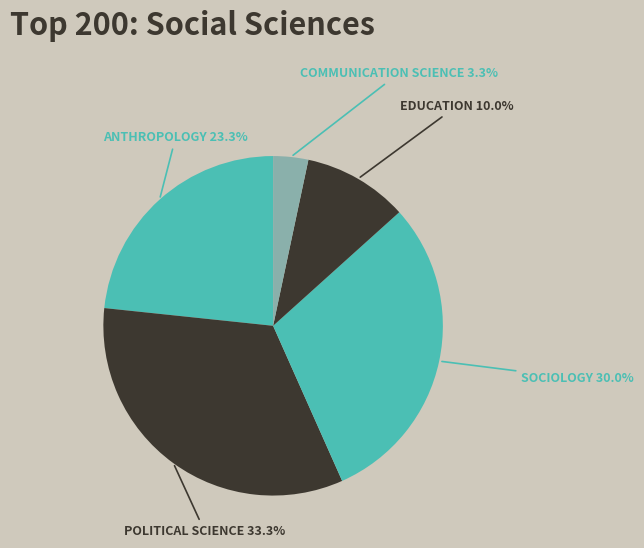

How many slices are in this pie chart?

5